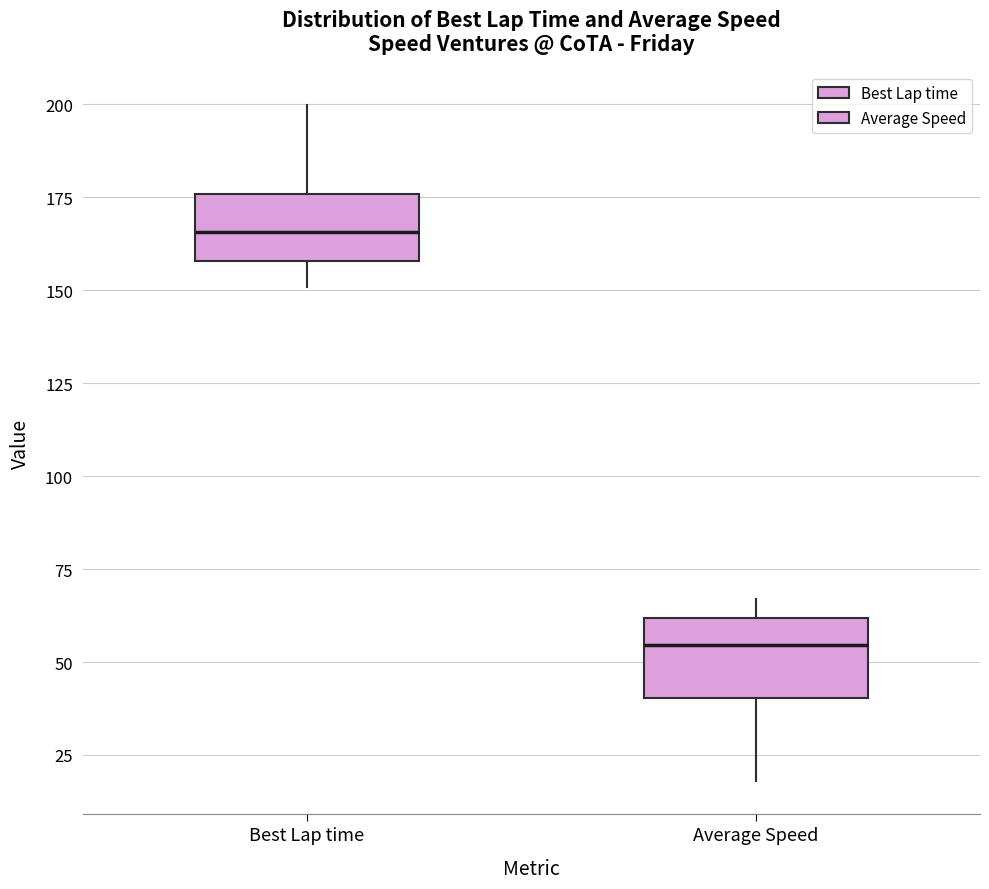

Reading left to right, read every box against the y-axis: the position of its median line, the range the box covers, and the ends of its whiskers. The values are not printed on the chart, so give them approximately, as read against the axis.

Best Lap time: median 165, box 160 to 175, whiskers 150 to 200
Average Speed: median 55, box 40 to 60, whiskers 20 to 65